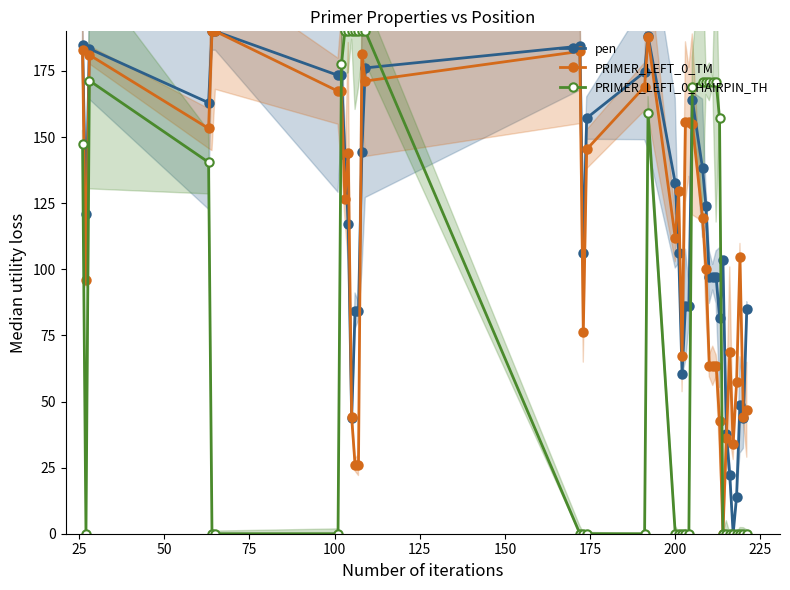

How many interior local peaks does the PRIMER_LEFT_0_TM series have?

8